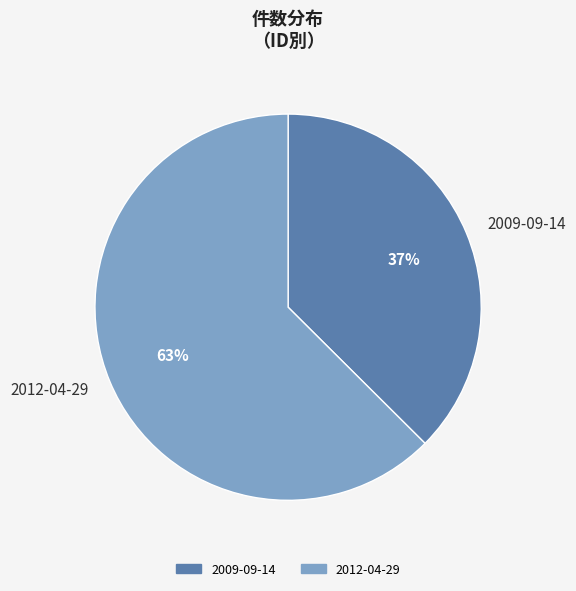

What is the ratio of the value at 2009-09-14 to the value at 2012-04-29?

0.6